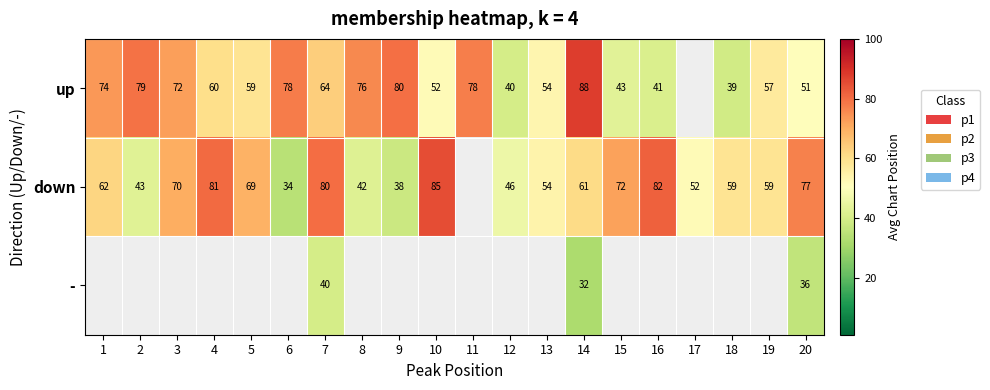

What is the total value across all series at 7?

184.0